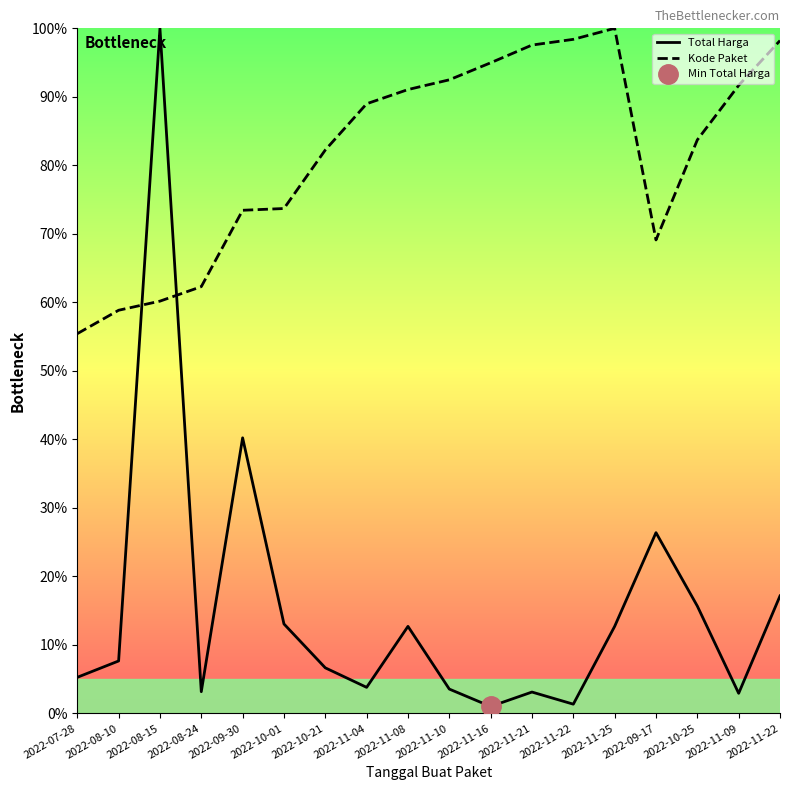

True or false: Total Harga and Kode Paket intersect in this chart.

True